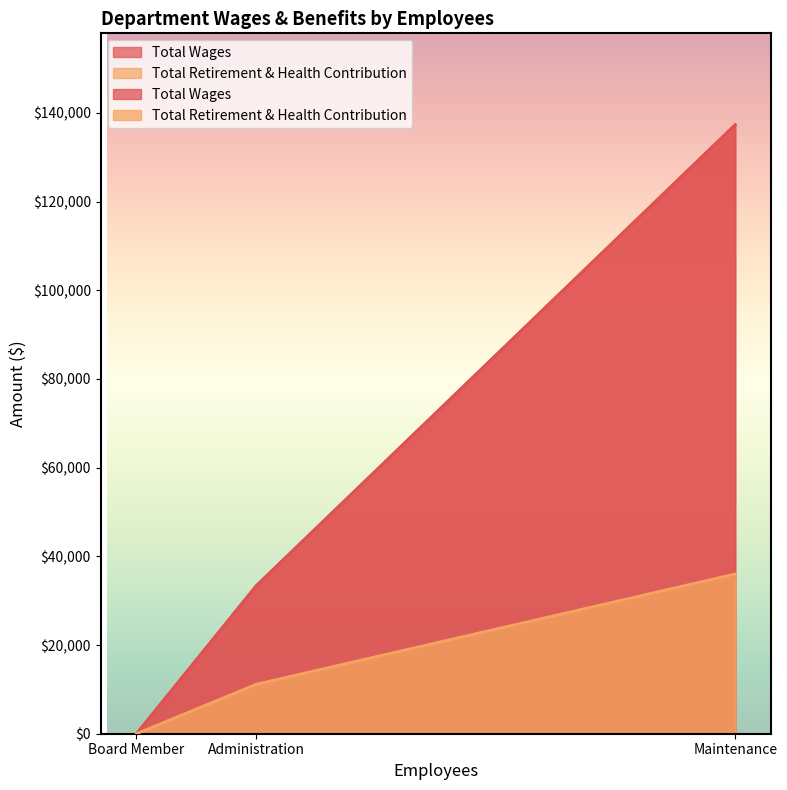

What is the sum of the Total Wages values at Board Member and Maintenance?

137358